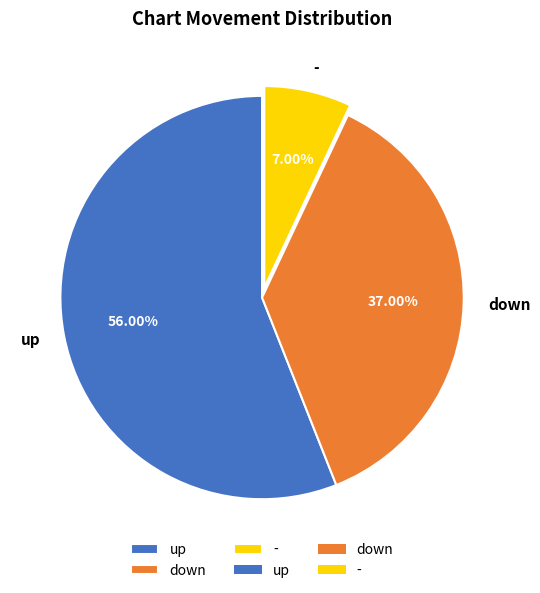

To the nearest percent, what is the difference between the largest and smallest slice percentages?

49%